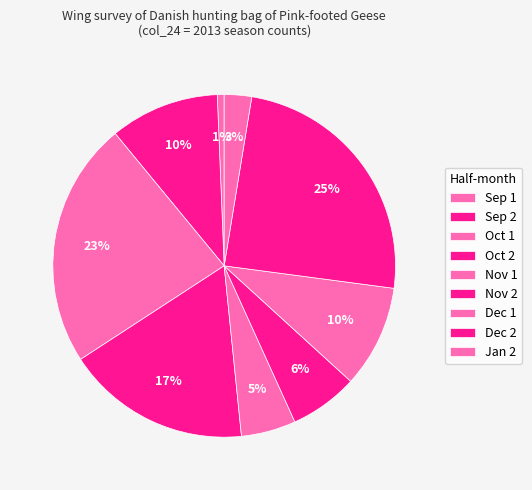

Count the number of slices in the pie.

9